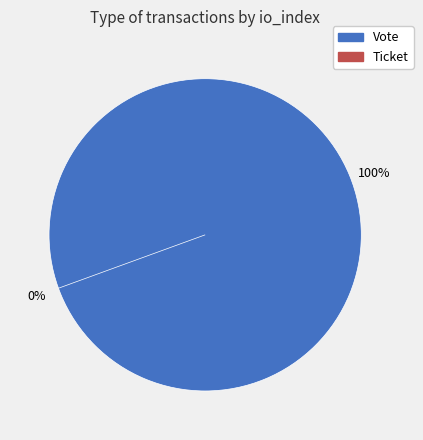

Is it true that Ticket (io_index=0) is 0% of the pie?

True